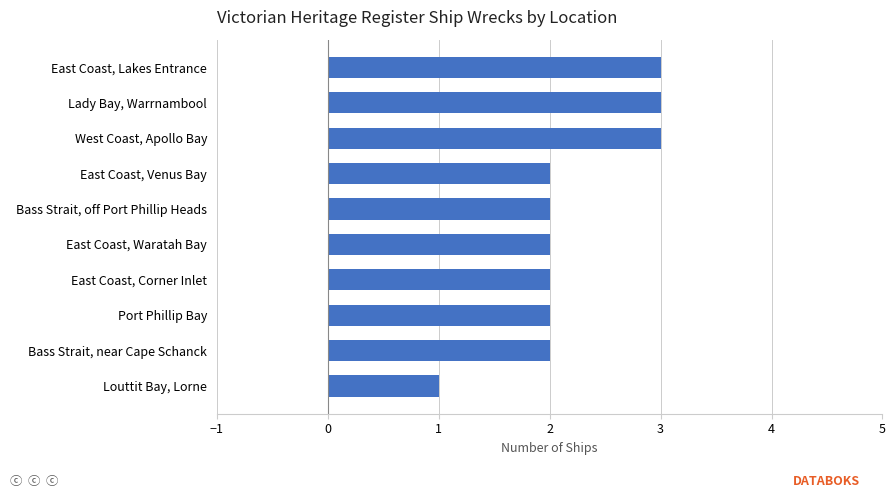

Reading bottom to top, transcribe all the data shown in this chart.

1	2	2	2	2	2	2	3	3	3